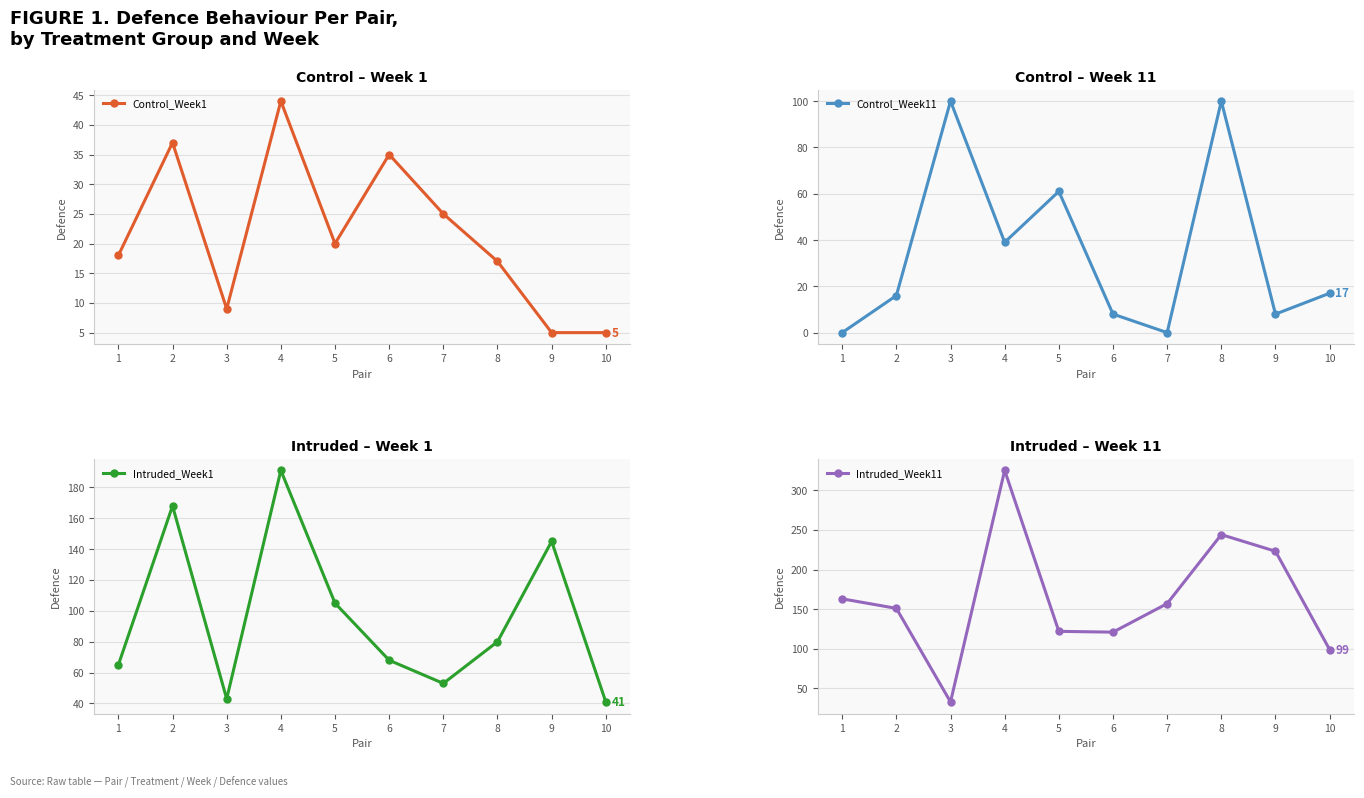

At how many categories does at least one series exceed 101?

8